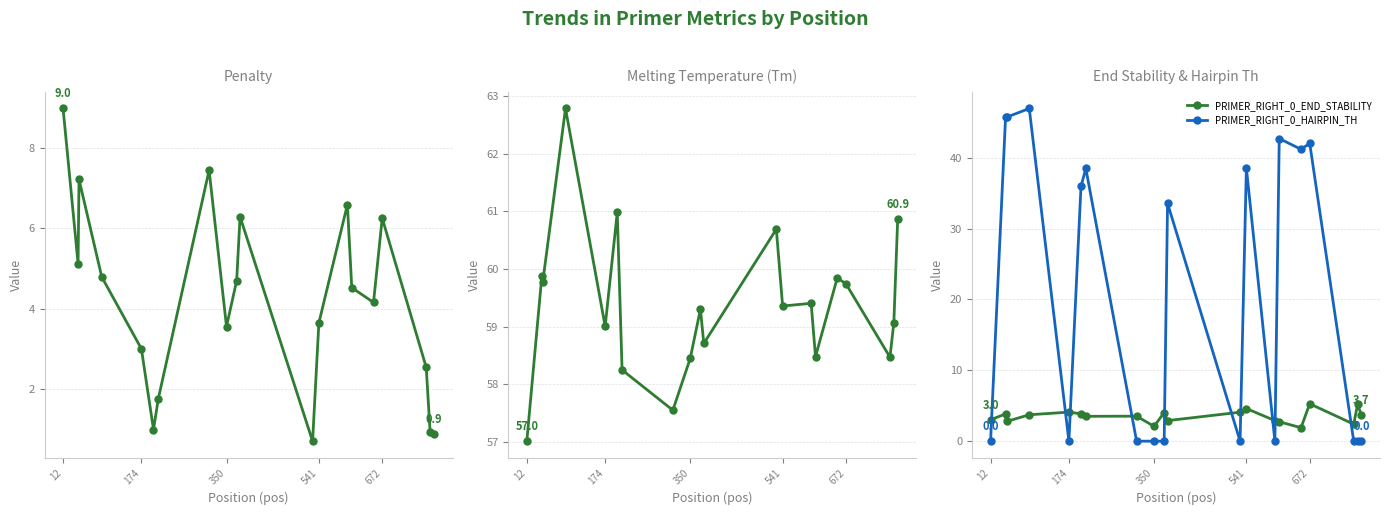

How many values in the pen series are below 4?

9